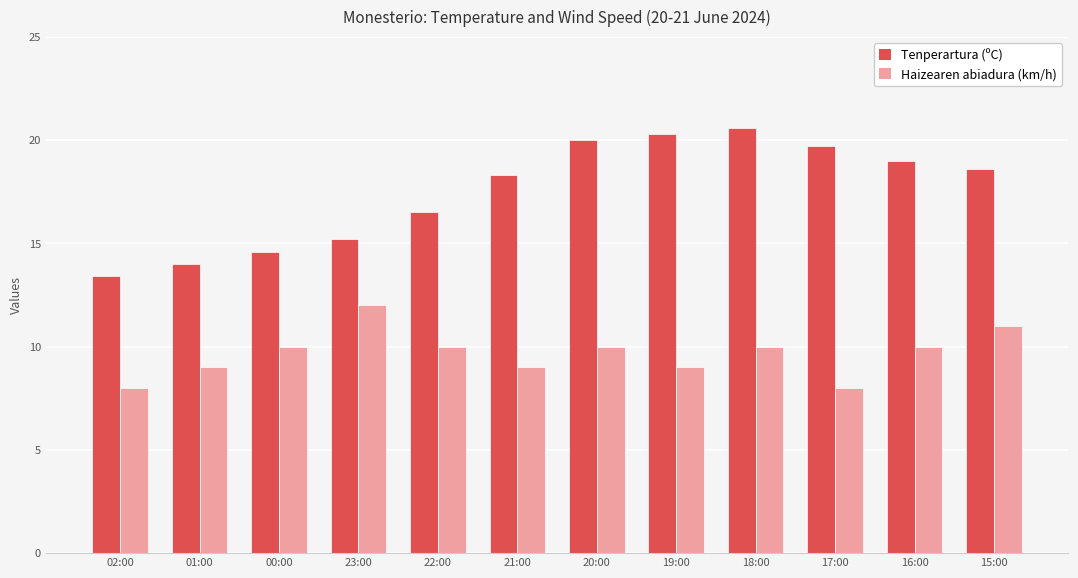

What is the label of the 2nd bar from the left?

01:00